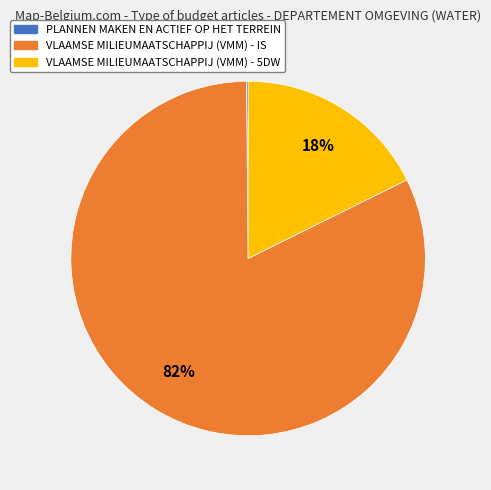

Is there any slice that represents more than half of the pie?

Yes